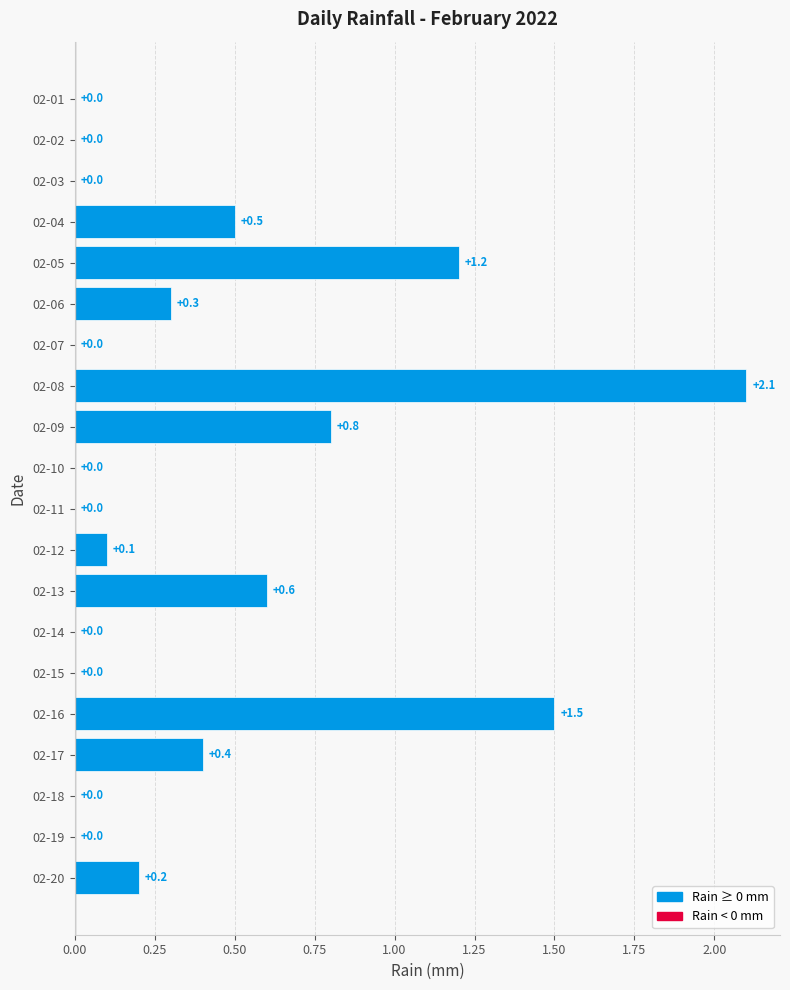

Reading top to bottom, what are all the values shown in this chart?

02-01=0.0	02-02=0.0	02-03=0.0	02-04=0.5	02-05=1.2	02-06=0.3	02-07=0.0	02-08=2.1	02-09=0.8	02-10=0.0	02-11=0.0	02-12=0.1	02-13=0.6	02-14=0.0	02-15=0.0	02-16=1.5	02-17=0.4	02-18=0.0	02-19=0.0	02-20=0.2